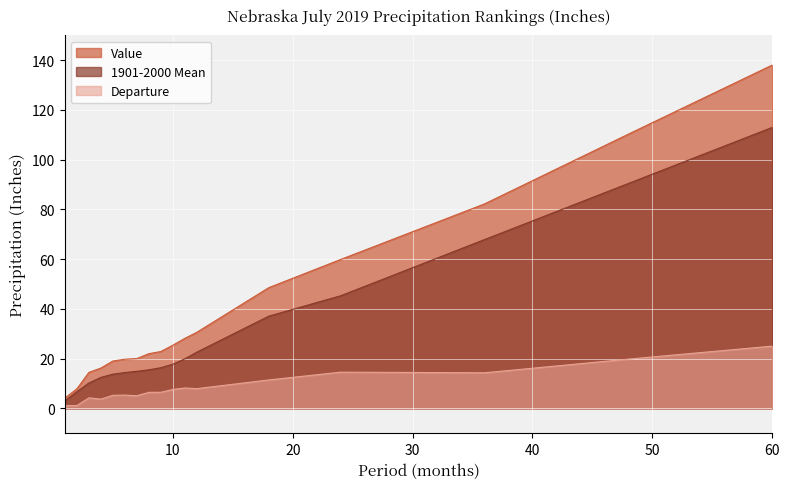

What is the minimum value shown in the chart?

1.1